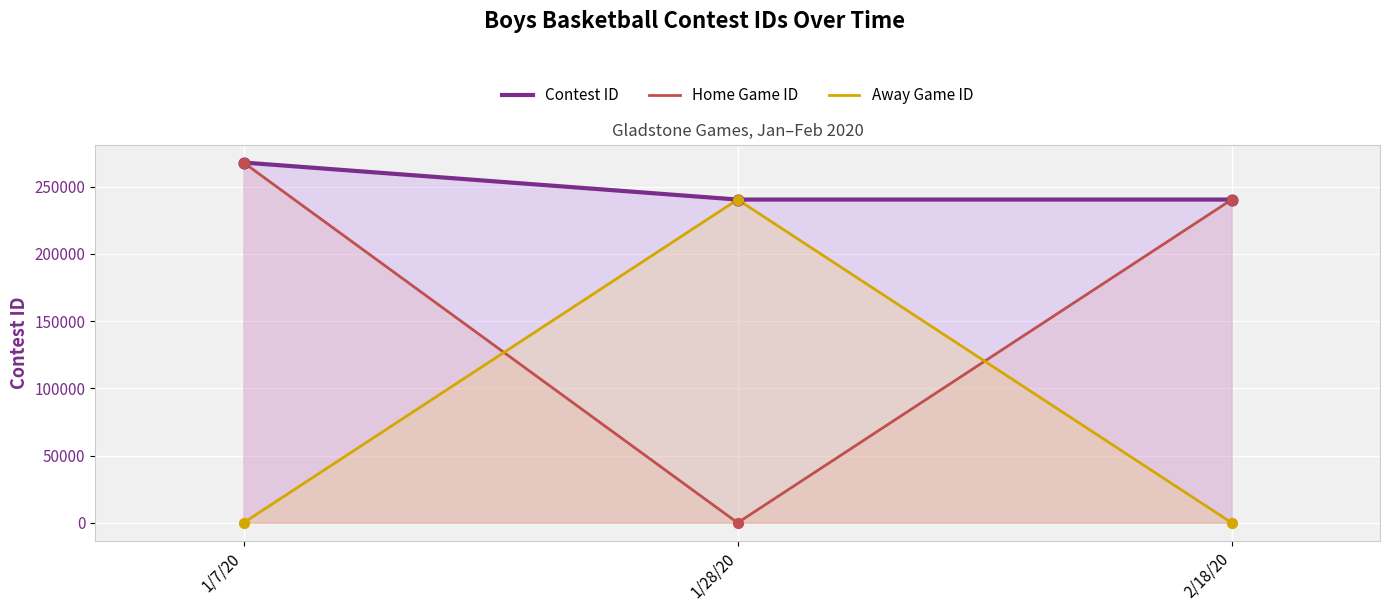

Which series contains the lowest Y value?

Home Game ID